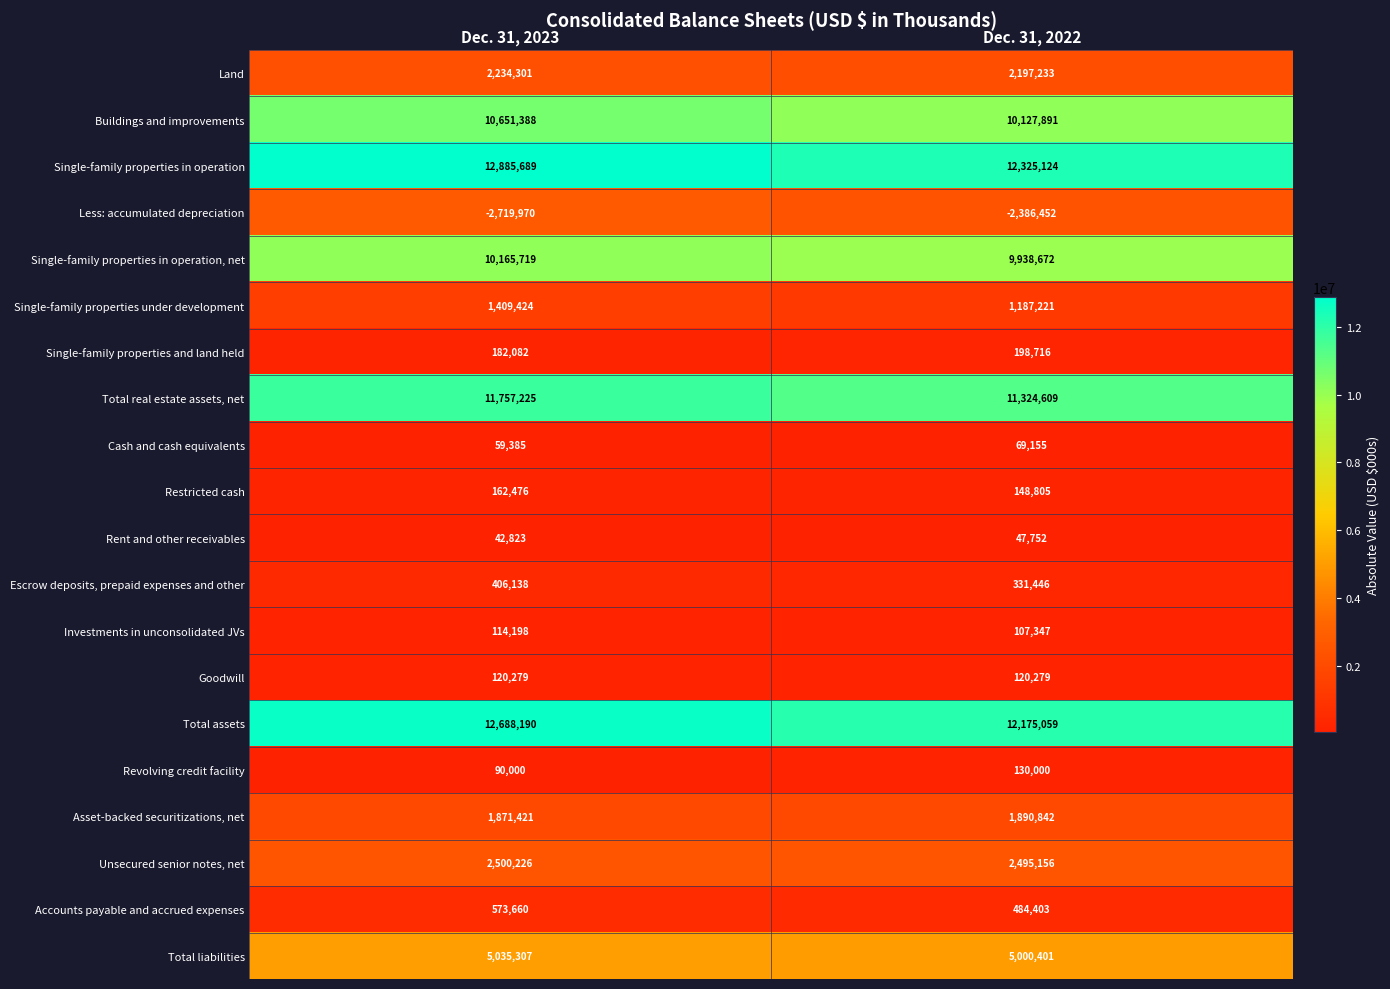

What is the sum of all Land values?

4431534